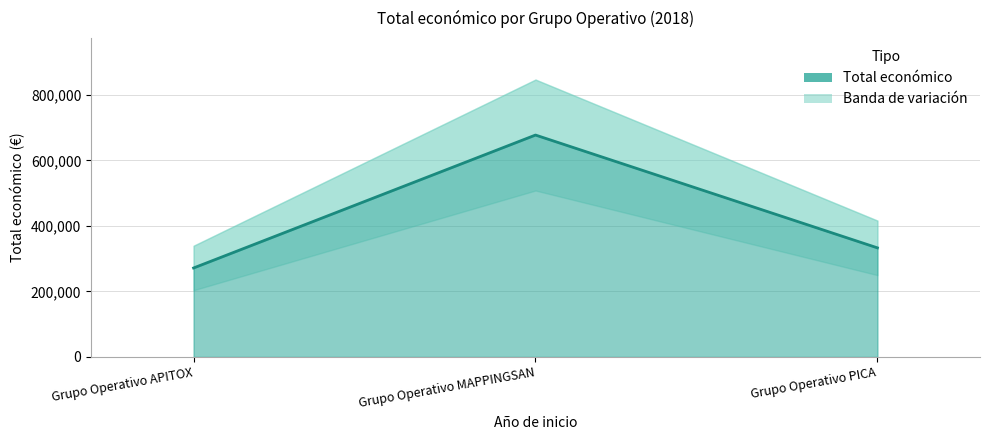

Reading left to right, extract all data points from this chart.

271552	677425	333001